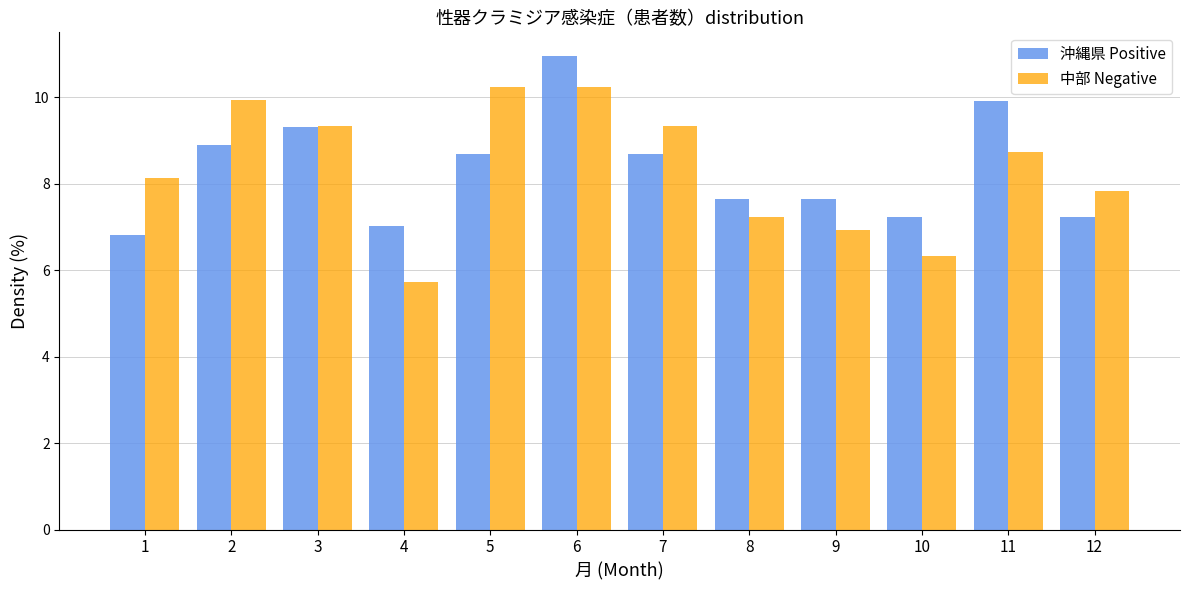

Reading left to right, transcribe all the data shown in this chart.

沖縄県 Positive: 6.8	8.9	9.3	7.0	8.7	11.0	8.7	7.6	7.6	7.2	9.9	7.2
中部 Negative: 8.1	9.9	9.3	5.7	10.2	10.2	9.3	7.2	6.9	6.3	8.7	7.8